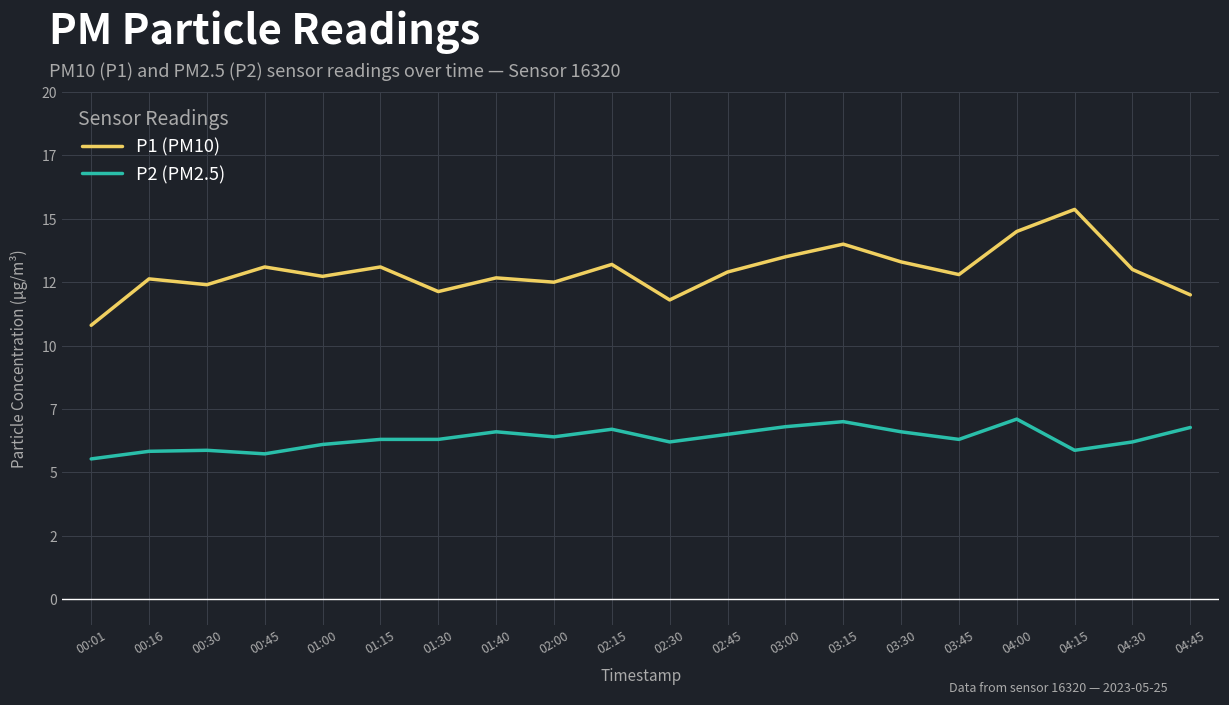

Which series has the largest total across all categories?

P1 (PM10)